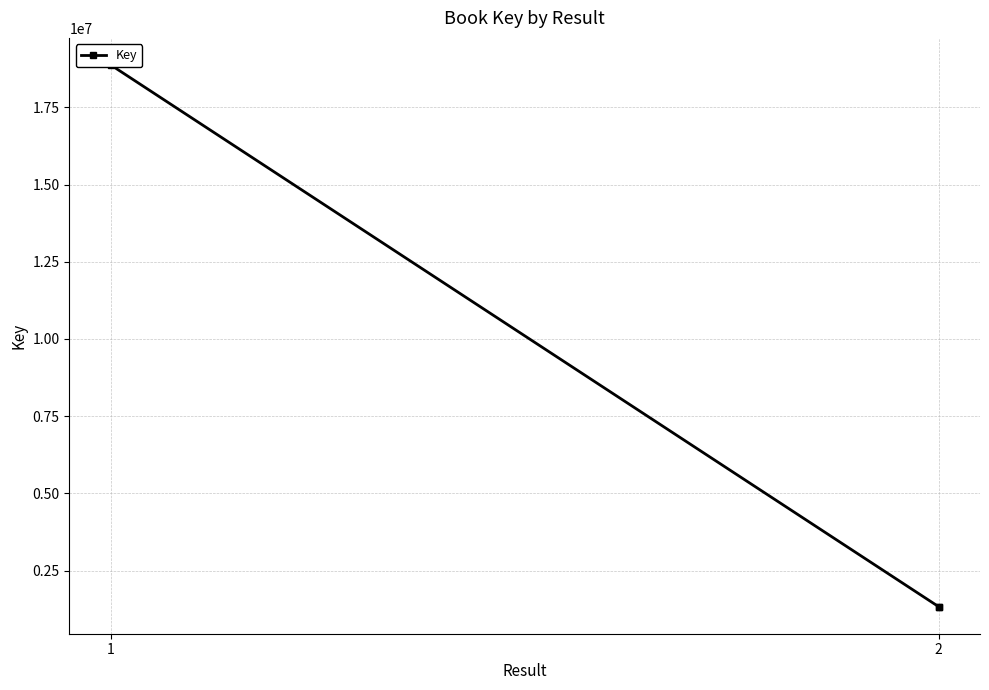

What is the difference between the values at 2 and 1?

17545898